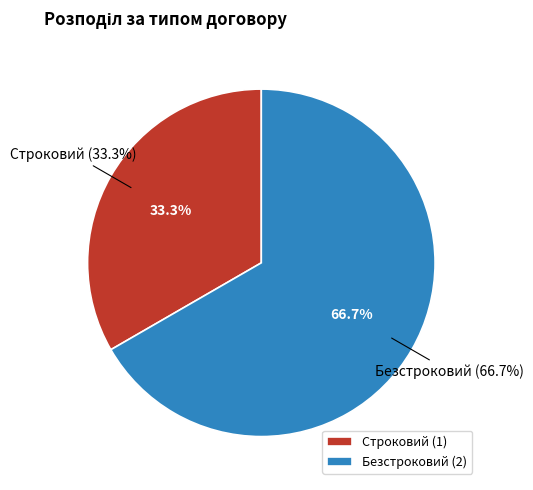

Is the sum of Строковий and Безстроковий greater than half?

Yes